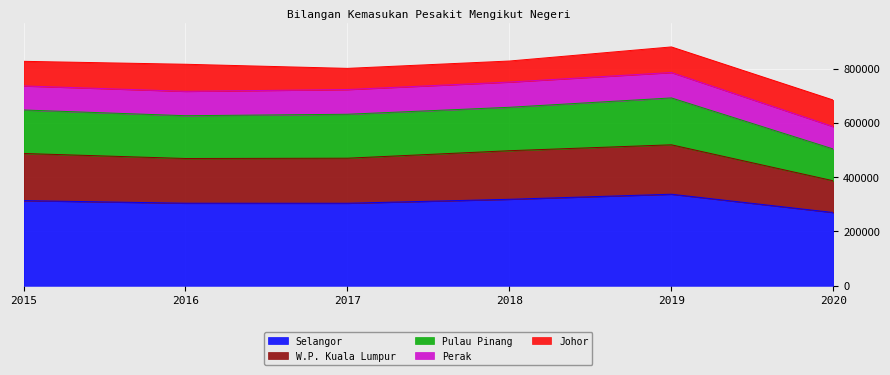

What are all the series names shown in the legend?

Selangor, W.P. Kuala Lumpur, Pulau Pinang, Perak, Johor